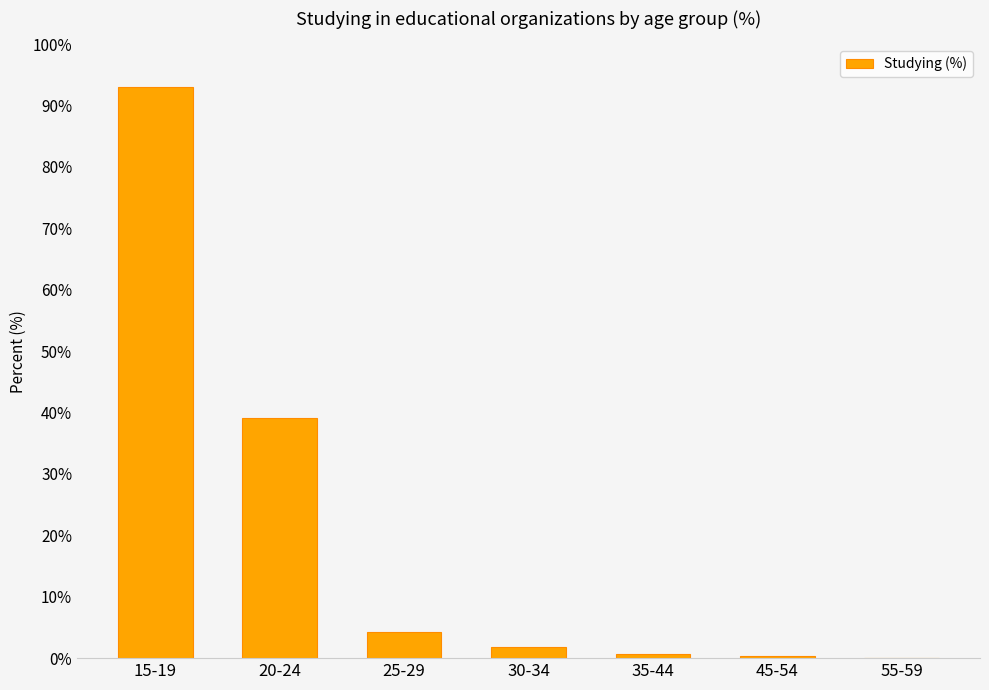

How many series are shown in this chart?

1